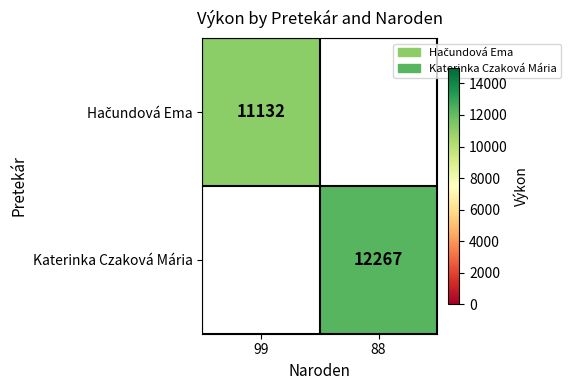

Is it true that Katerinka Czaková Mária equals 3090 at 88?

False